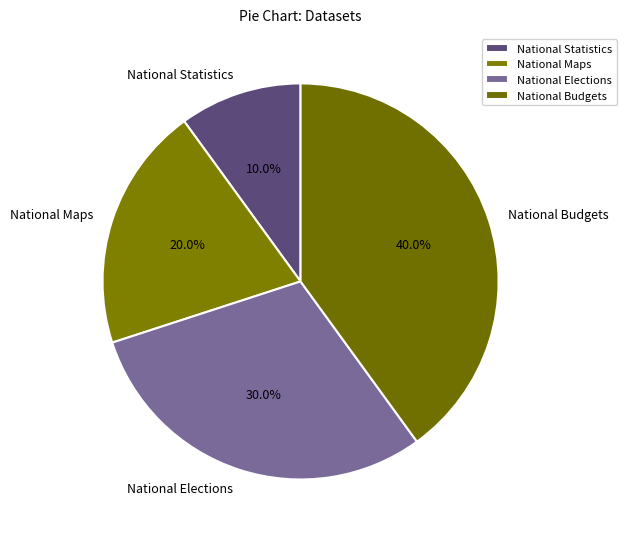

Which category has the biggest portion of the pie?

National Budgets